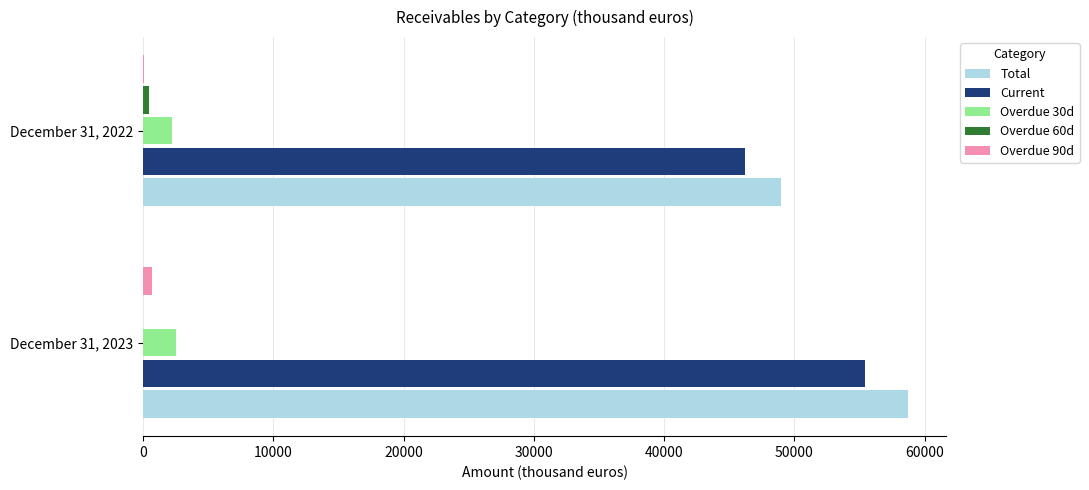

Is the value of Overdue 90d at December 31, 2022 greater than the value of Total at December 31, 2022?

No